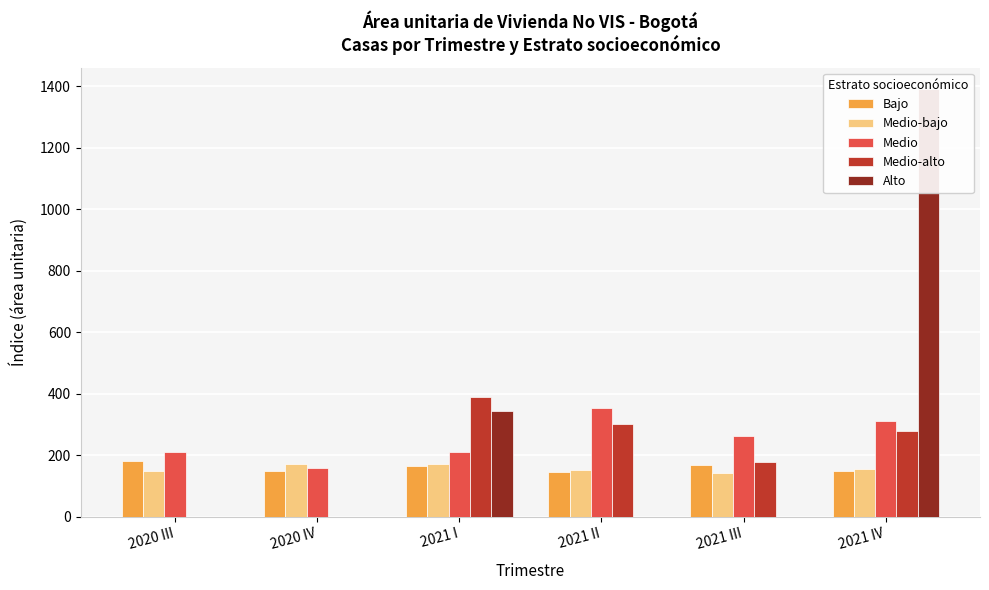

The value of Medio-alto at 2021 III is 177.4. True or false?

True